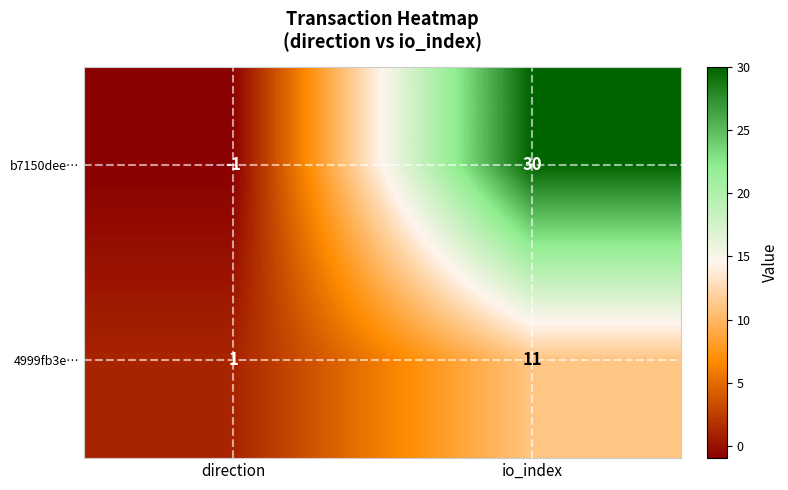

What is the difference between the highest and lowest values at io_index?

19